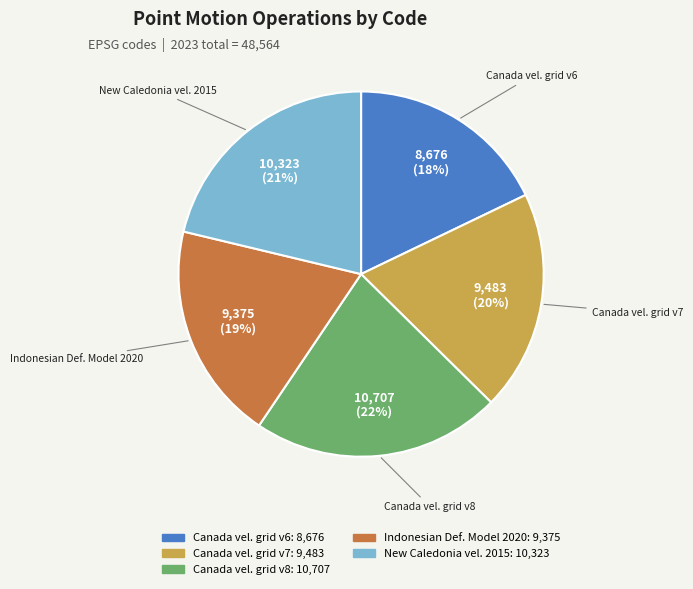

To the nearest percent, what is the difference between the largest and smallest slice percentages?

4%